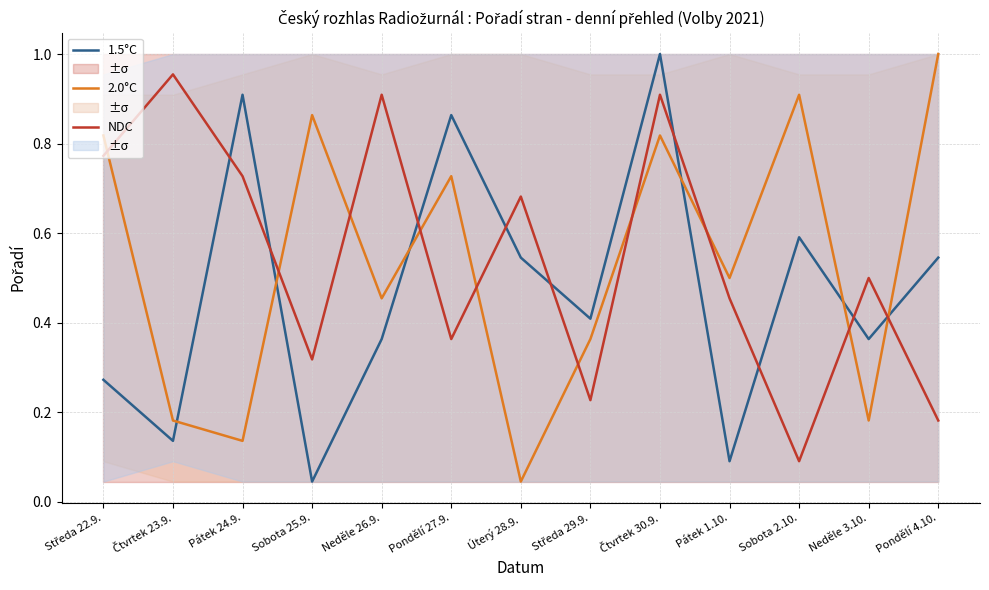

What are all the series names shown in the legend?

1.5°C, 2.0°C, NDC